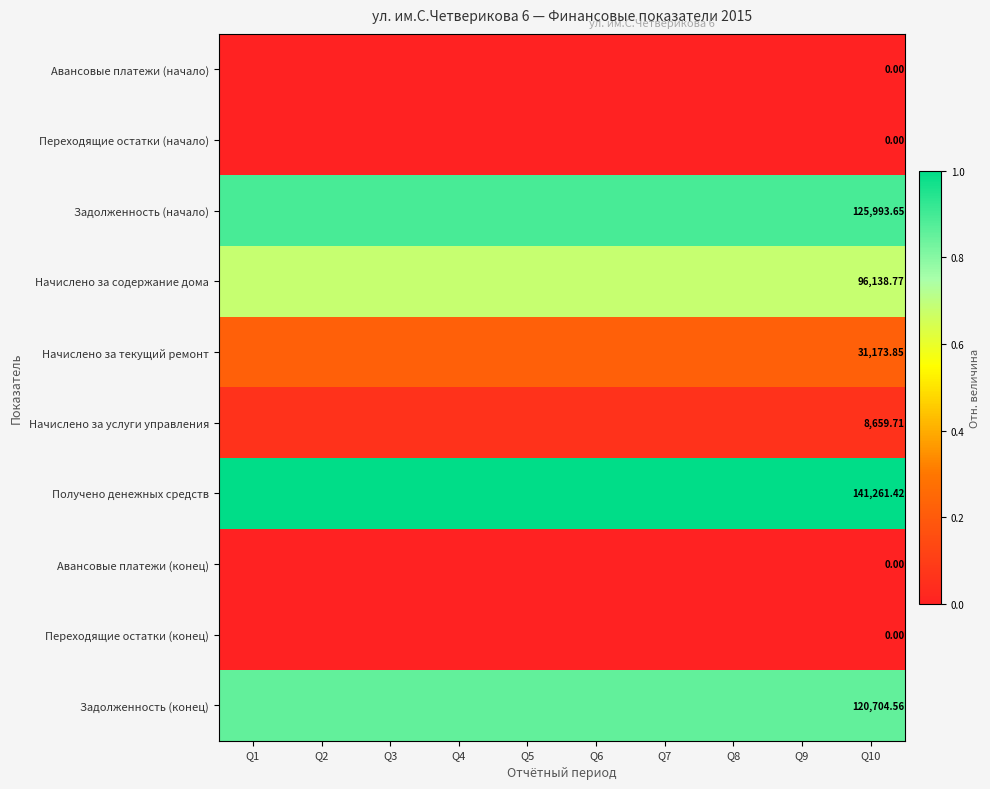

What is the sum of all Начислено за текущий ремонт values?

2.2